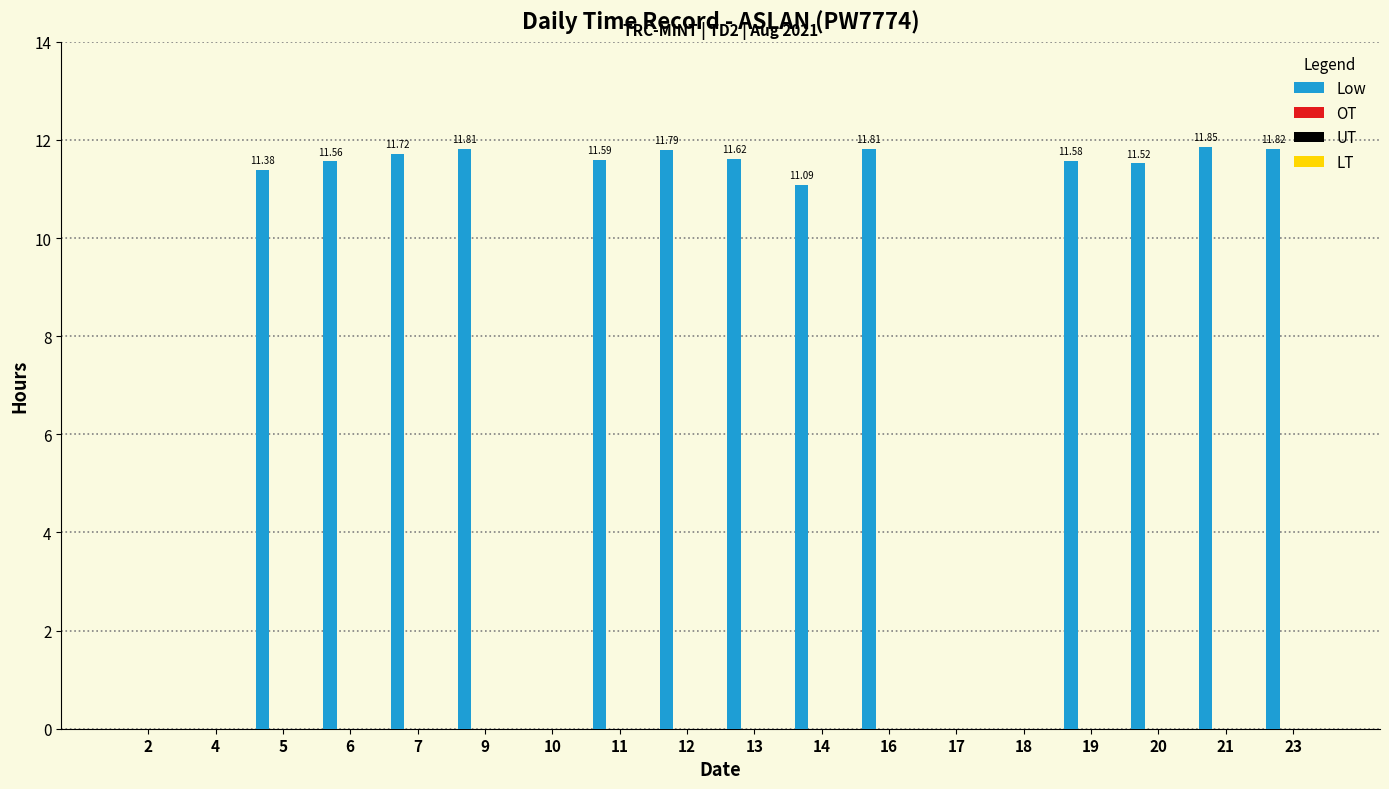

What is the sum of all values?

151.1